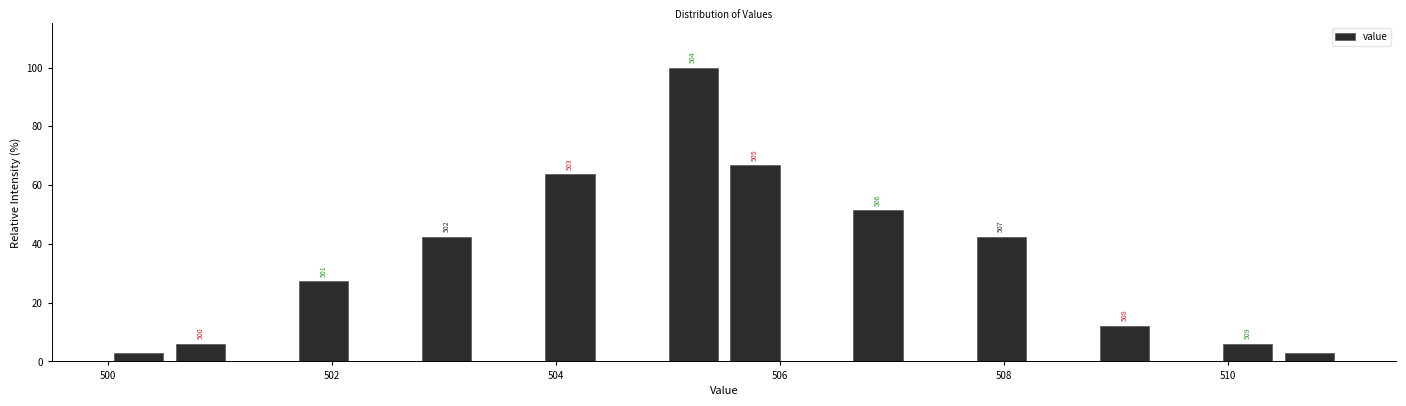

Around what value on the x-axis is the tallest bar? Give the approximate position of its centre, as read against the axis.

505.2